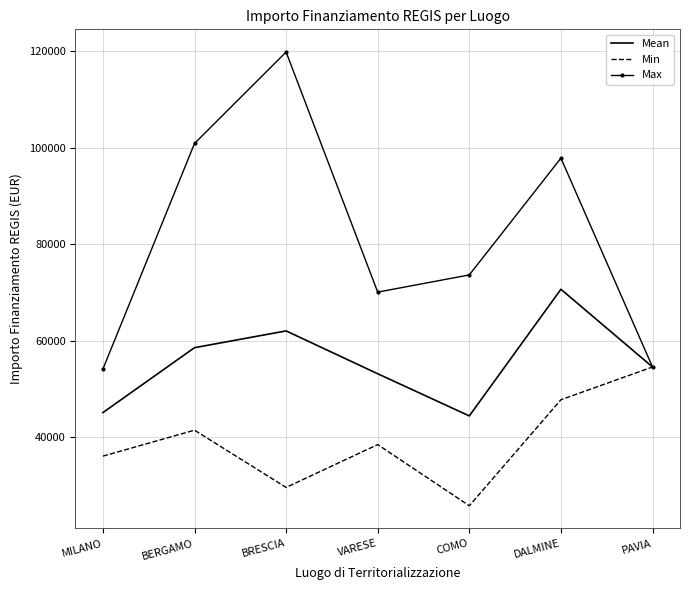

What is the approximate value of Mean at COMO?

44448.1